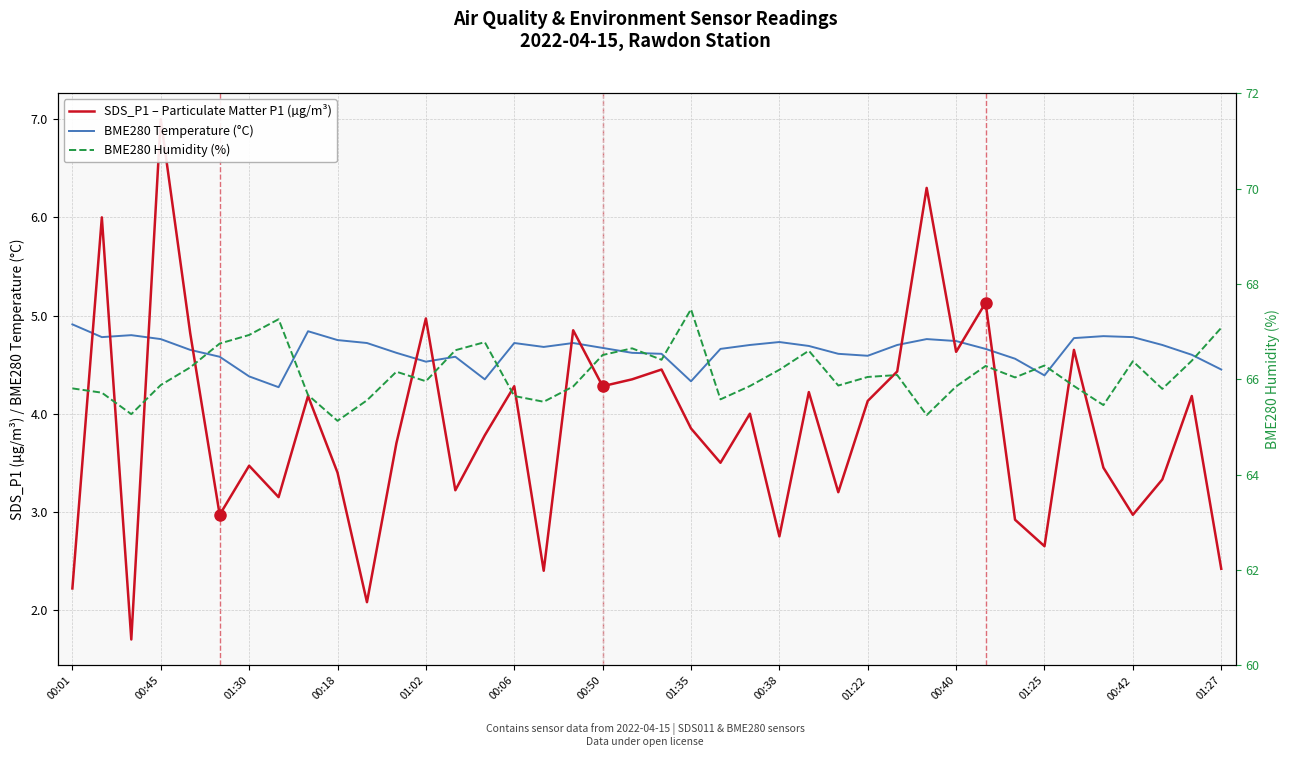

What are all the series names shown in the legend?

SDS_P1 – Particulate Matter P1 (µg/m³), BME280 Temperature (°C), BME280 Humidity (%)